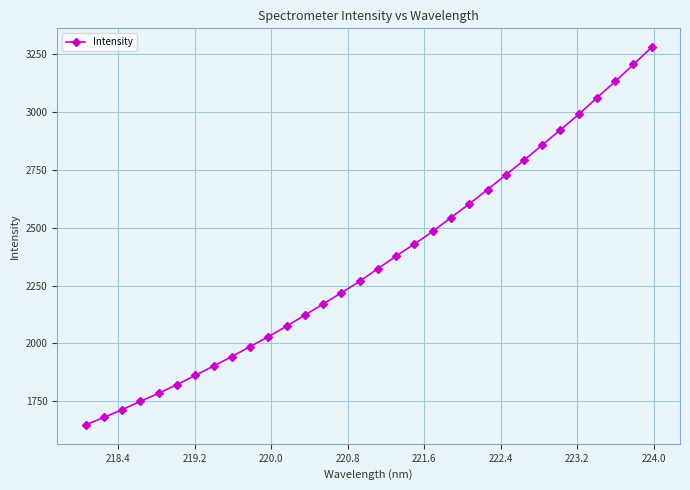

What is the difference between the maximum and minimum values?

1632.5